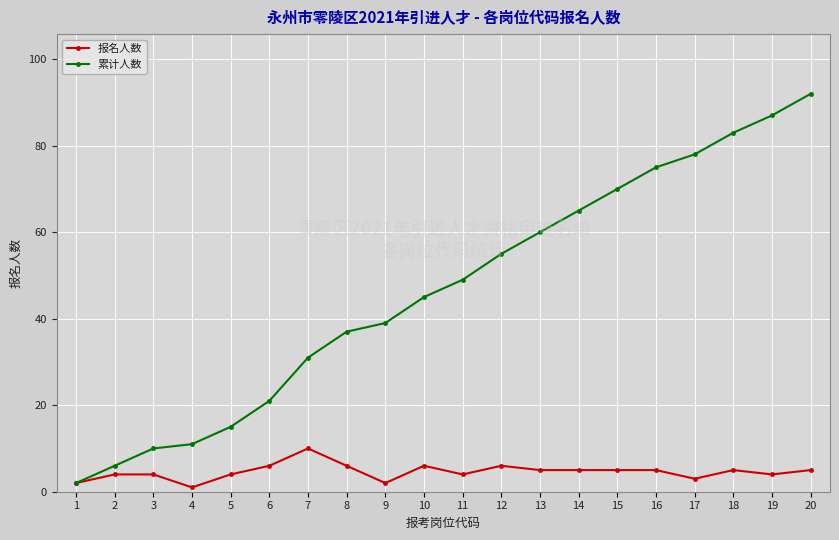

List the series in order of their peak value, highest first.

累计人数, 报名人数